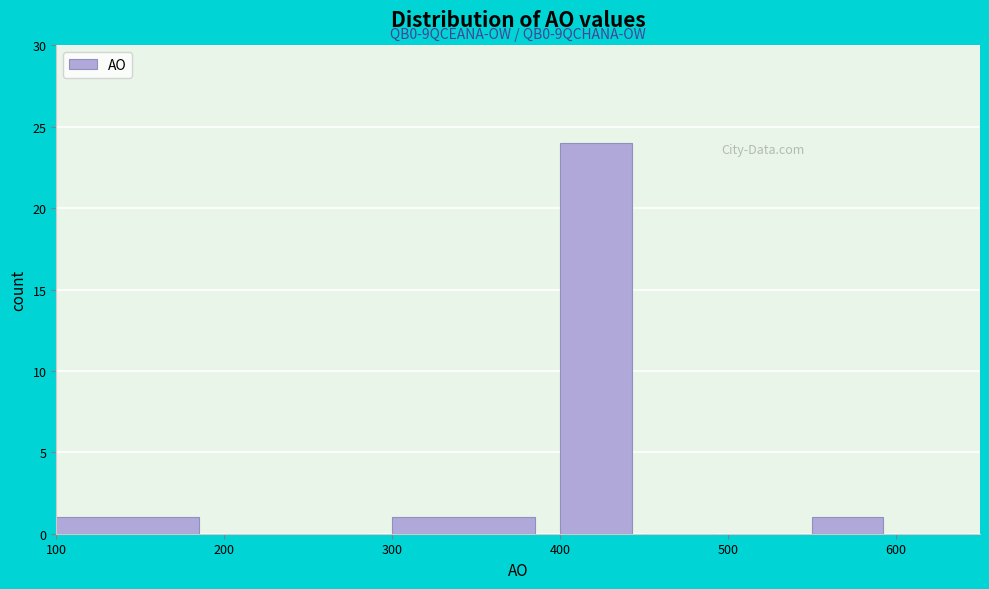

Which range on the x-axis has the tallest bar?

400 to 450